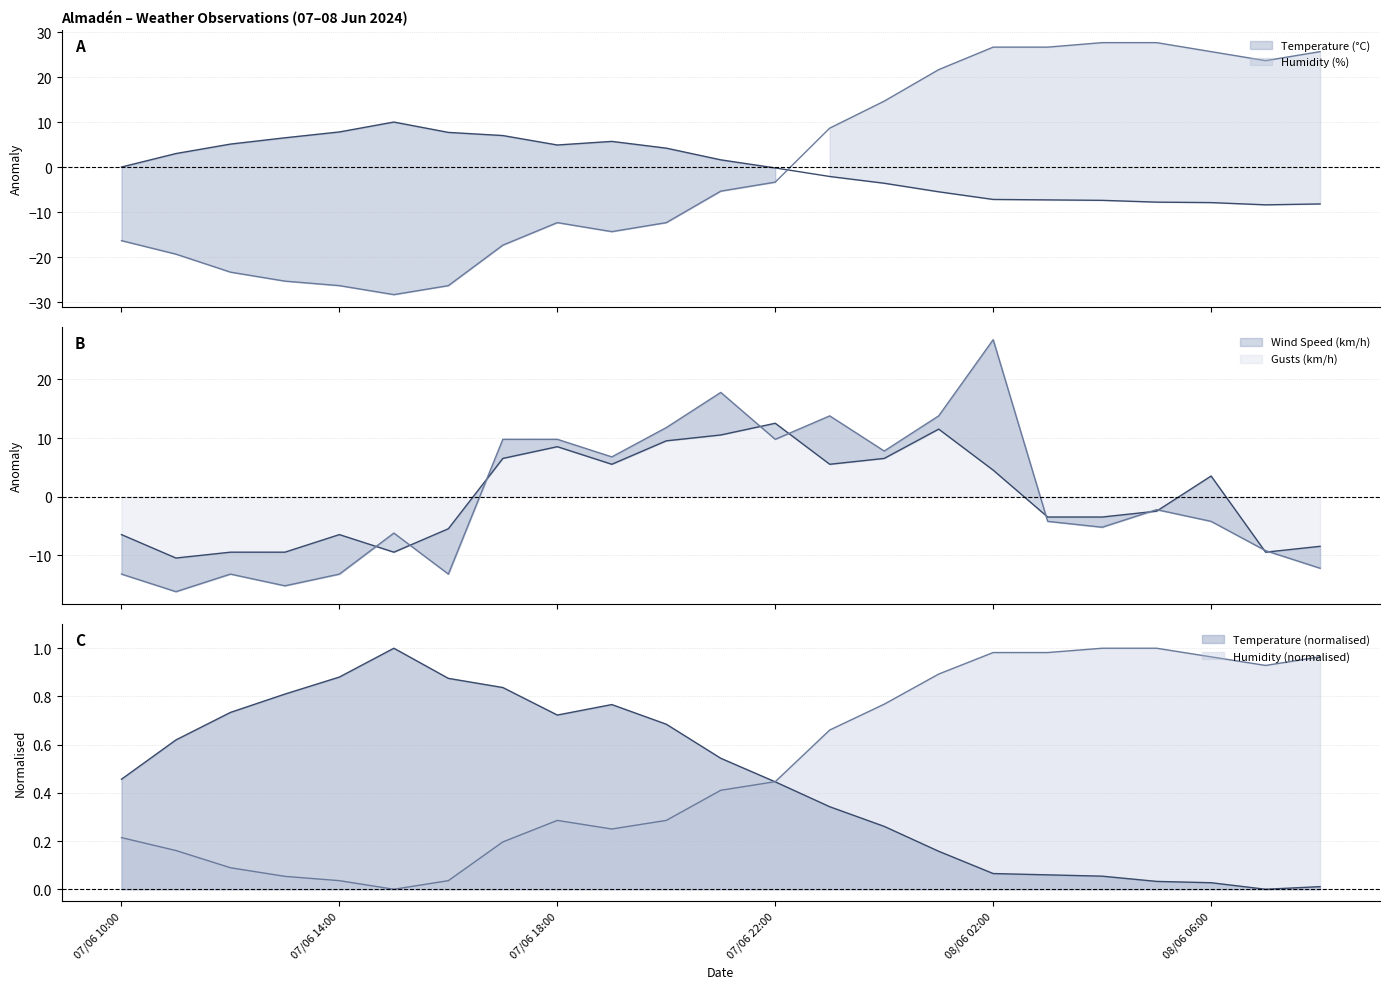

What is the difference between the highest and lowest values at 07/06 21:00?

23.0